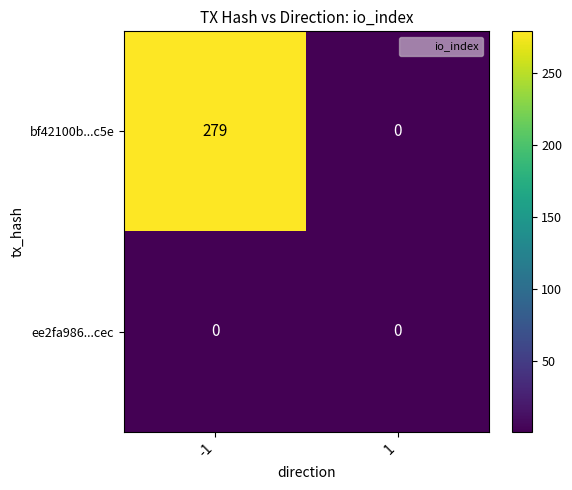

What is the difference between the highest and lowest values at -1?

279